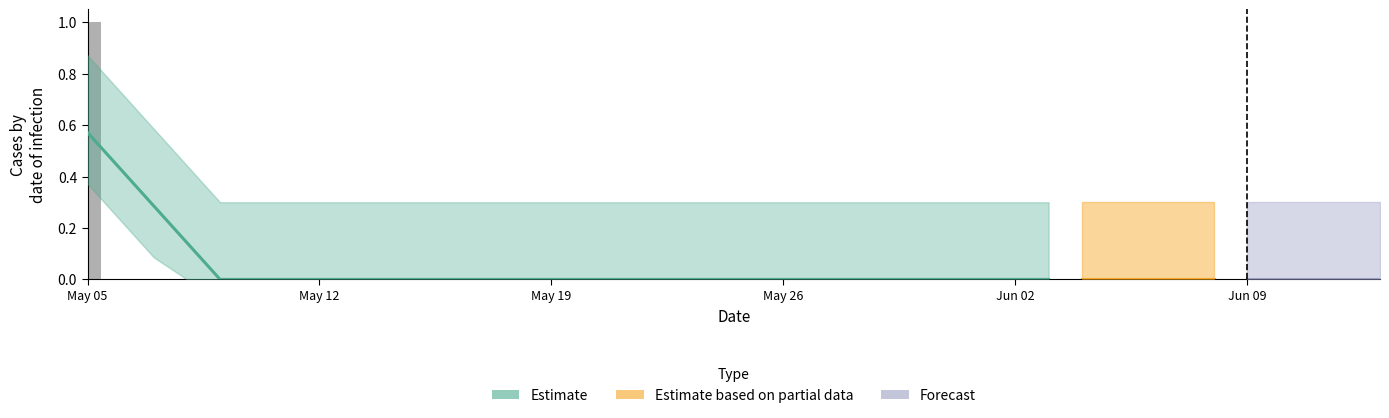

What is the greatest value displayed?

1